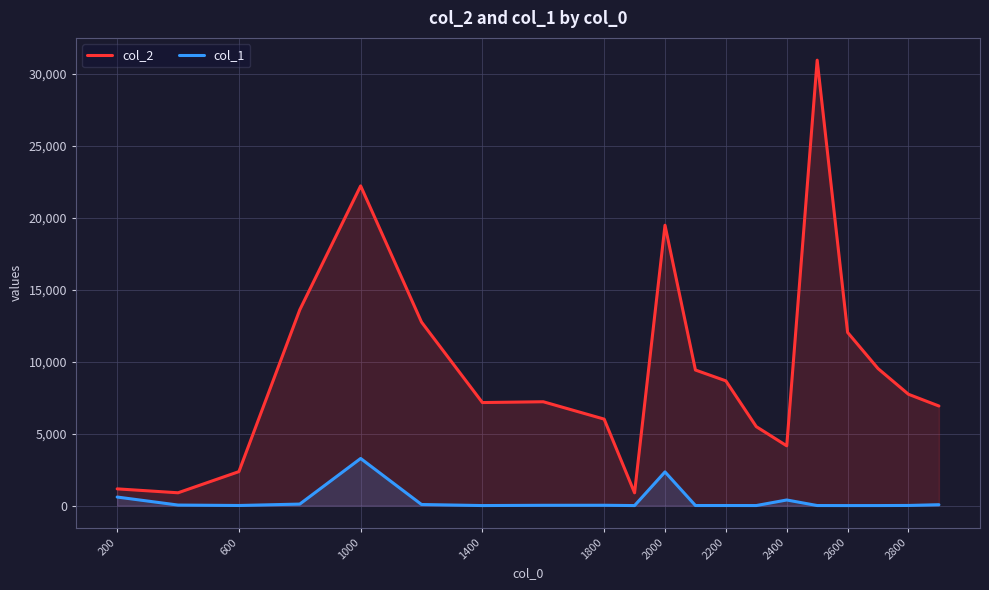

Rank the series by their maximum value, from highest to lowest.

col_2, col_1